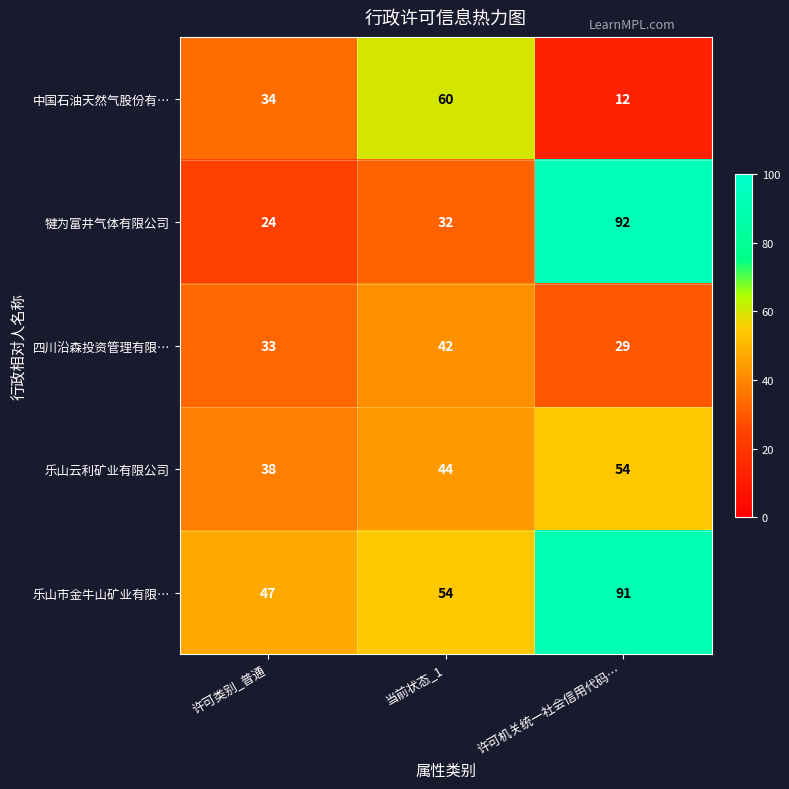

How many 四川沿森投资管理有限… values are between 29 and 42?

3